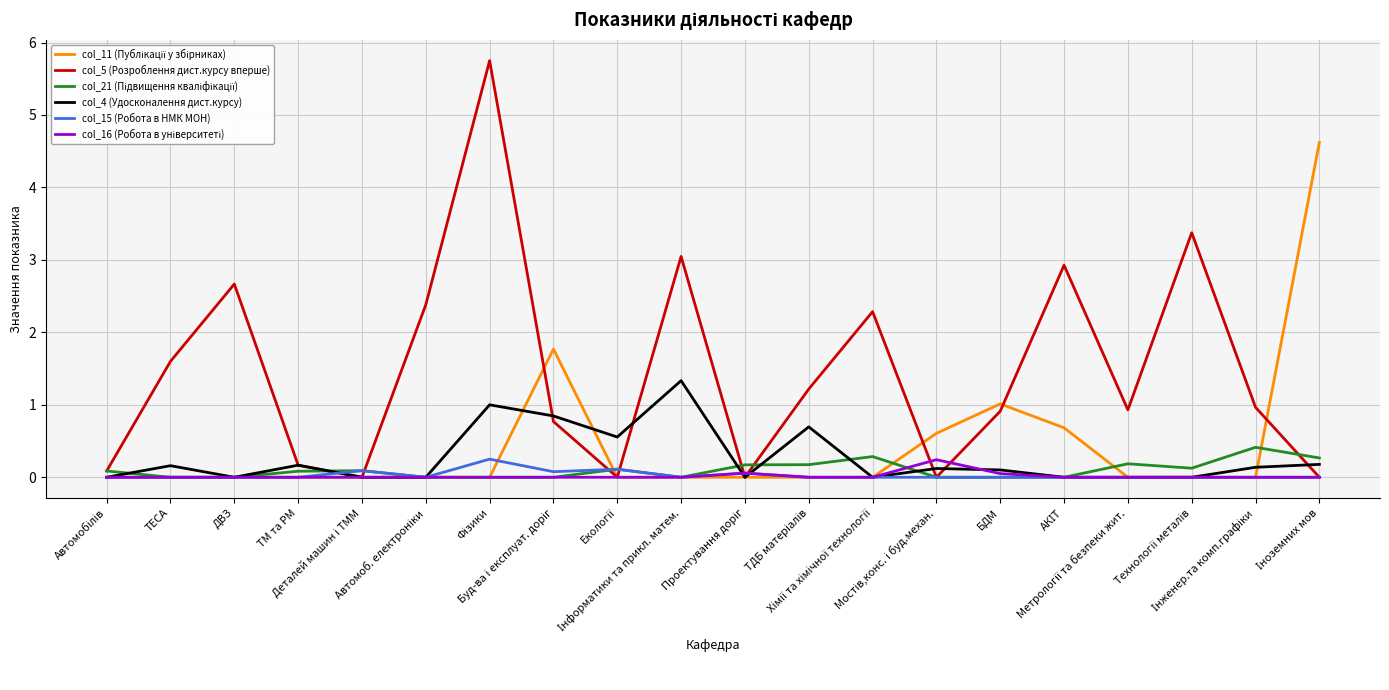

Which series has the widest spread of values?

col_5 (Розроблення дист.курсу вперше)